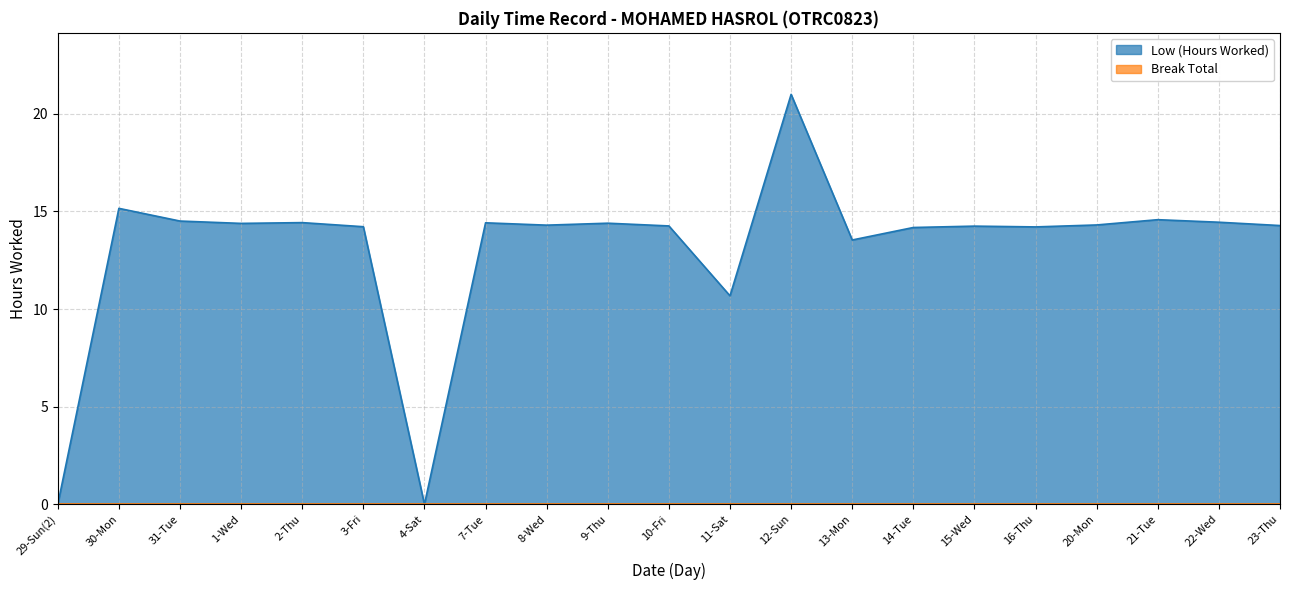

Rank the categories by value from lowest to highest.

29-Sun(2), 4-Sat, 11-Sat, 13-Mon, 14-Tue, 16-Thu, 3-Fri, 15-Wed, 10-Fri, 23-Thu, 8-Wed, 20-Mon, 1-Wed, 9-Thu, 7-Tue, 2-Thu, 22-Wed, 31-Tue, 21-Tue, 30-Mon, 12-Sun